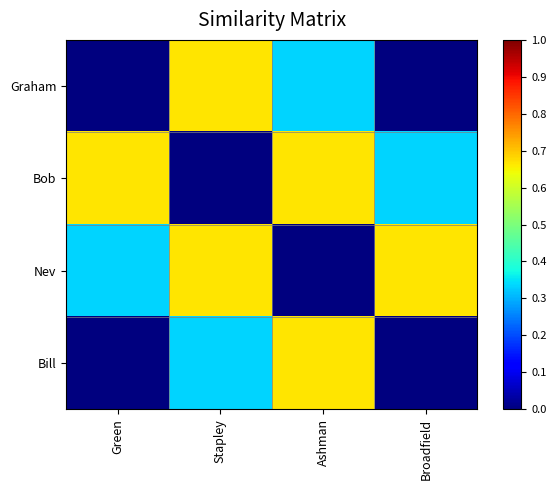

Count the number of categories in the chart.

4